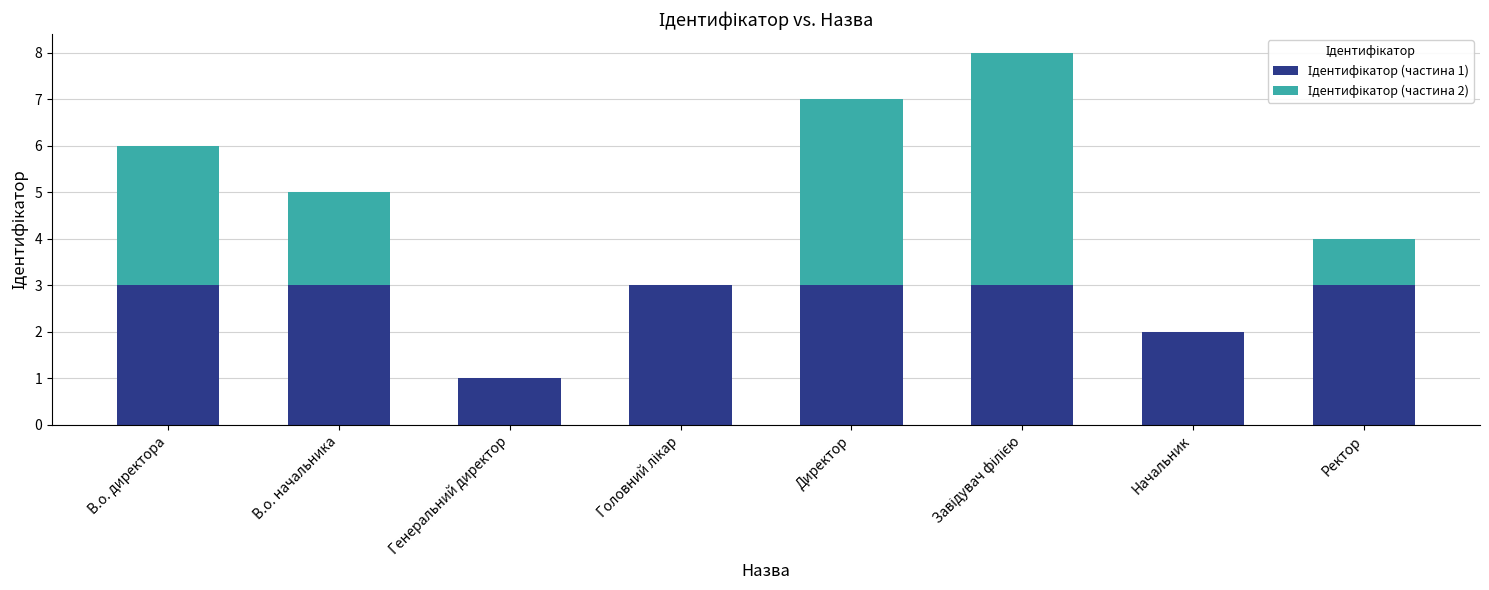

What is the total value across all series at В.о. директора?

6